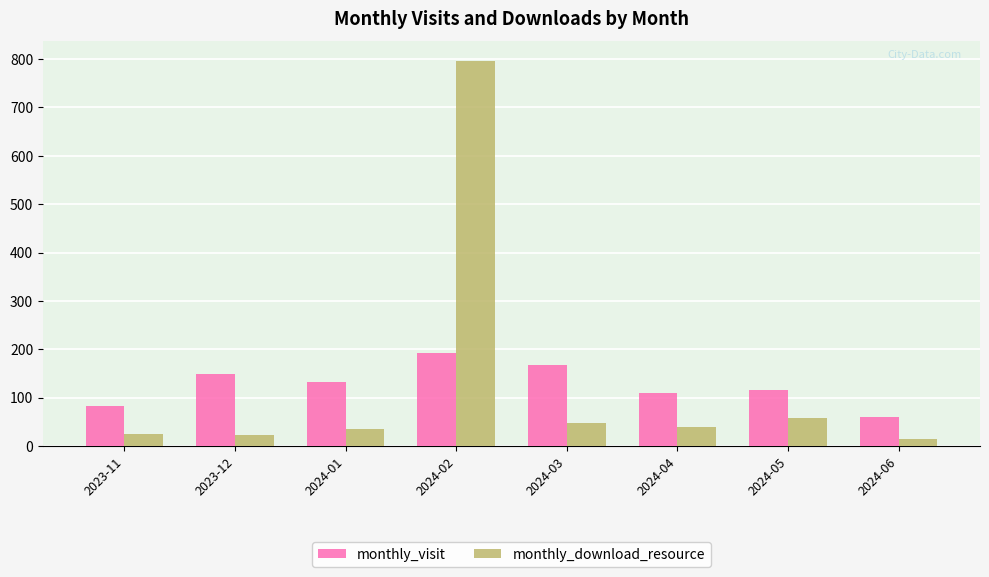

What is the label of the 1st bar from the left?

2023-11